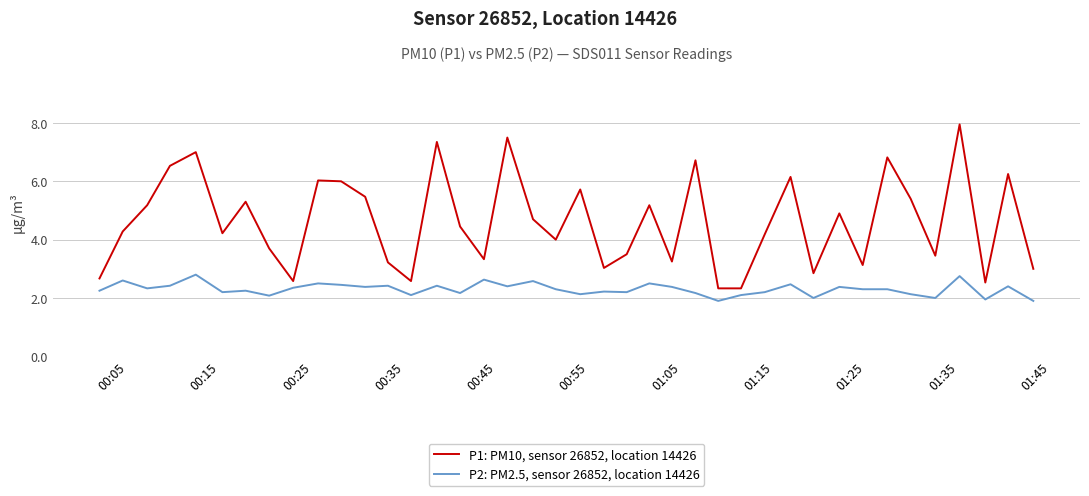

Which series has the widest spread of values?

P1: PM10, sensor 26852, location 14426